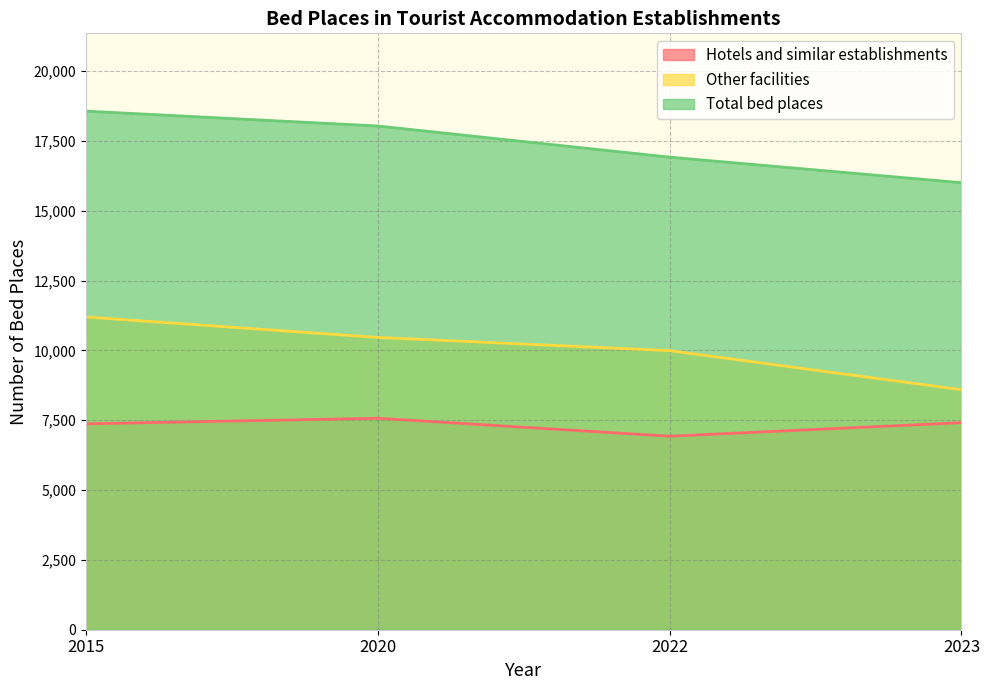

How many values in the Total bed places series are below 18038?

2